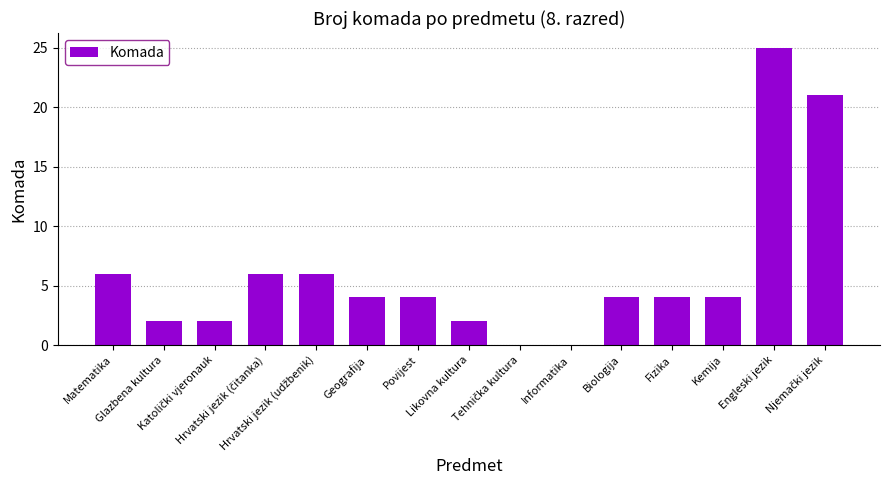

Are the bars horizontal?

No